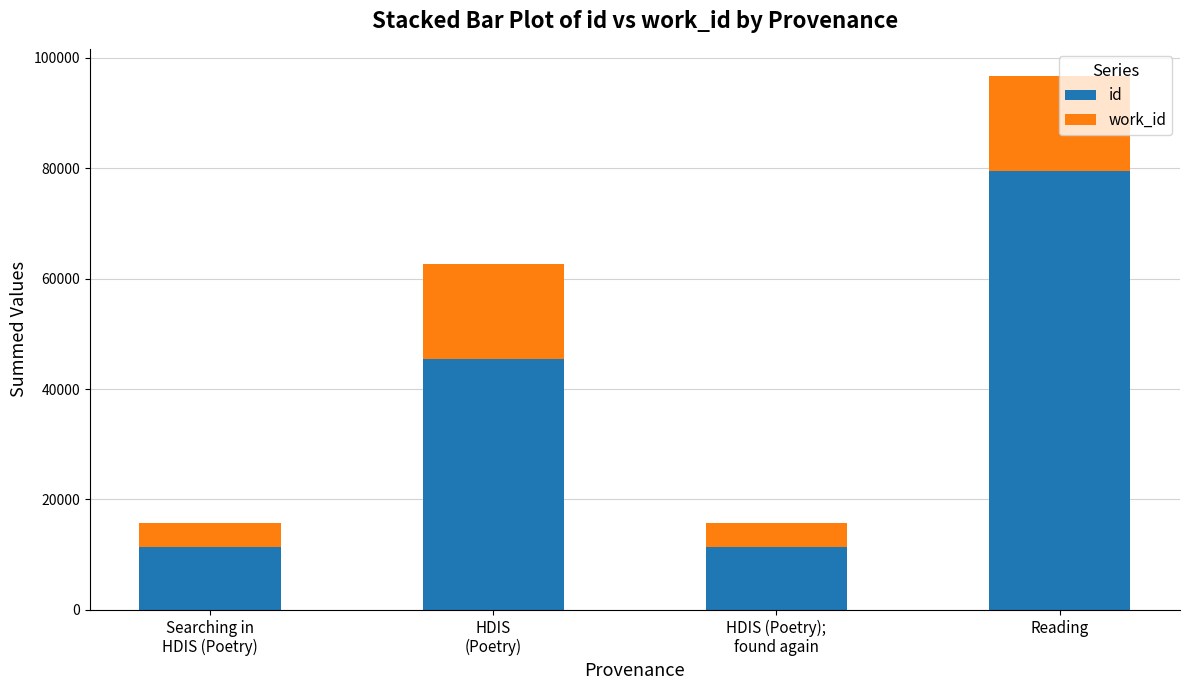

What is the total value across all series at HDIS
(Poetry)?

62734